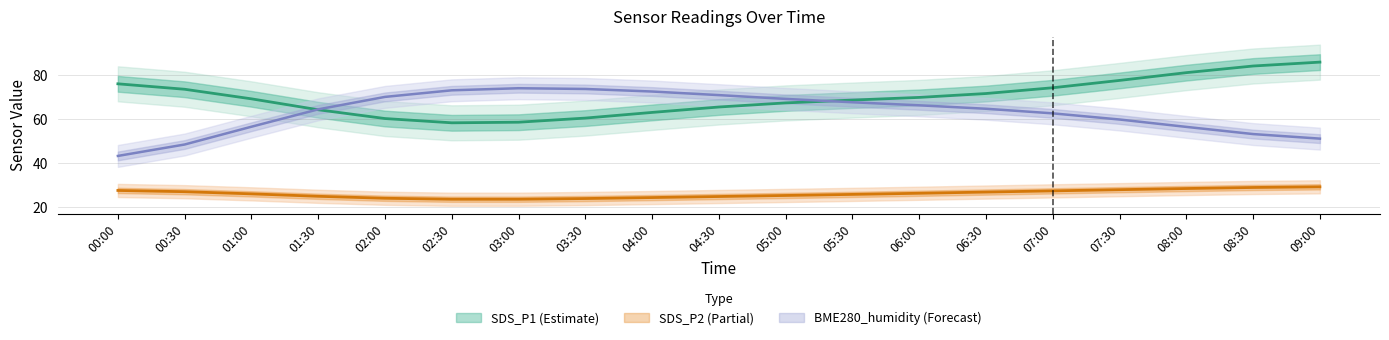

Which has a higher value, 06:00 or 07:30?

07:30